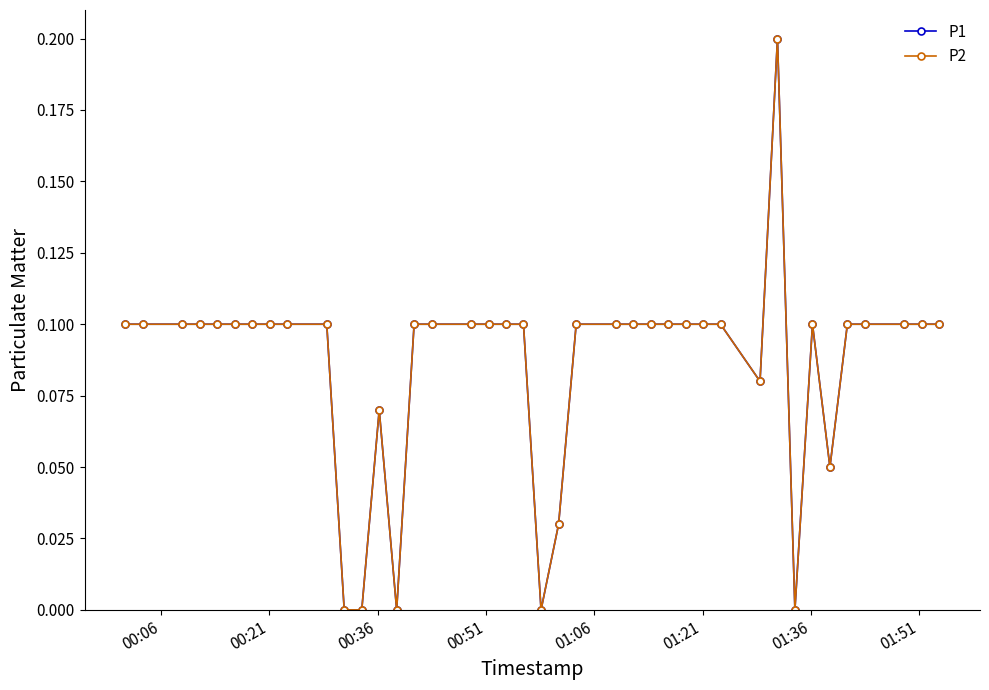

What is the value of the P2 point at the 32nd from the left?

0.2